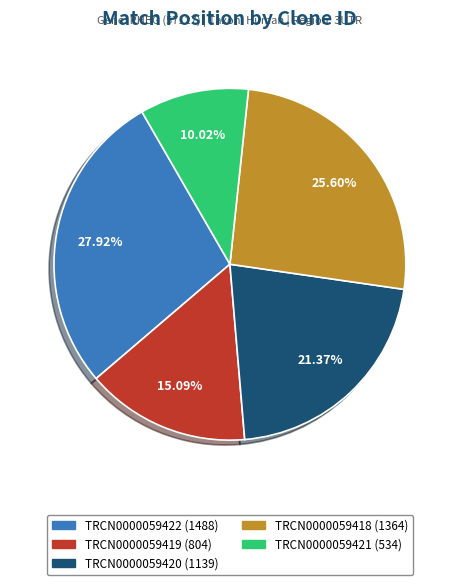

Is there a majority slice in this chart?

No